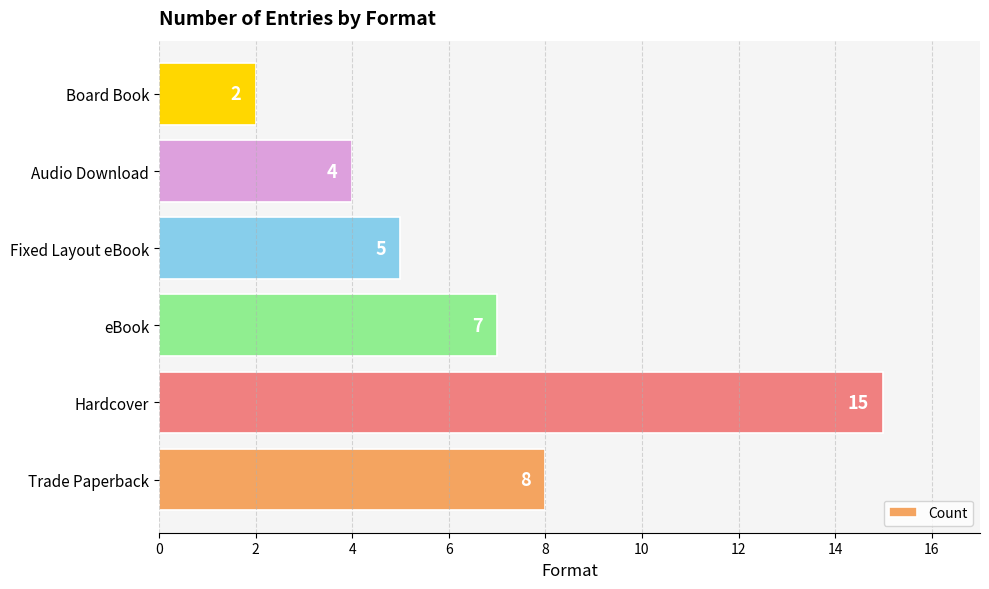

Reading bottom to top, transcribe all the data shown in this chart.

Trade Paperback=8	Hardcover=15	eBook=7	Fixed Layout eBook=5	Audio Download=4	Board Book=2